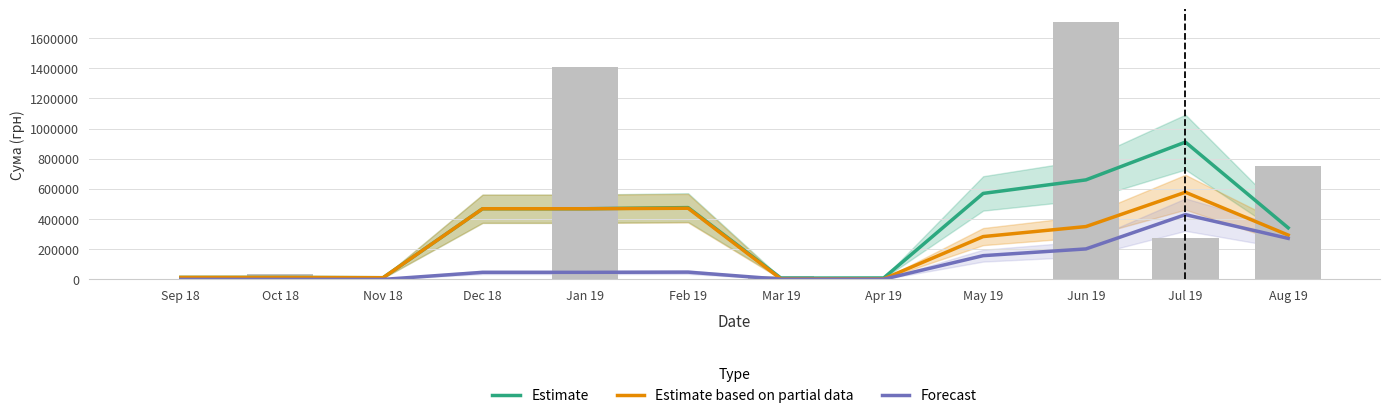

Which has a higher value, Feb 19 or Mar 19?

Feb 19